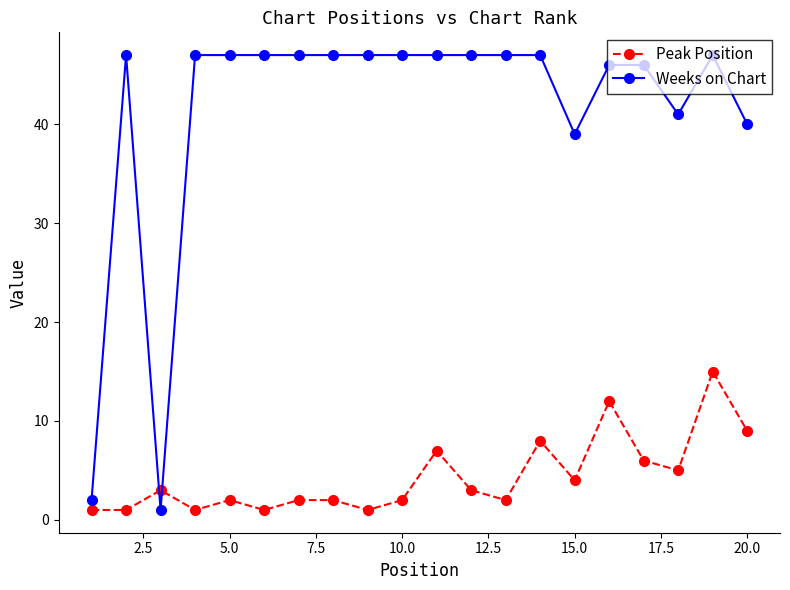

How many times do Weeks on Chart and Peak Position cross each other?

2